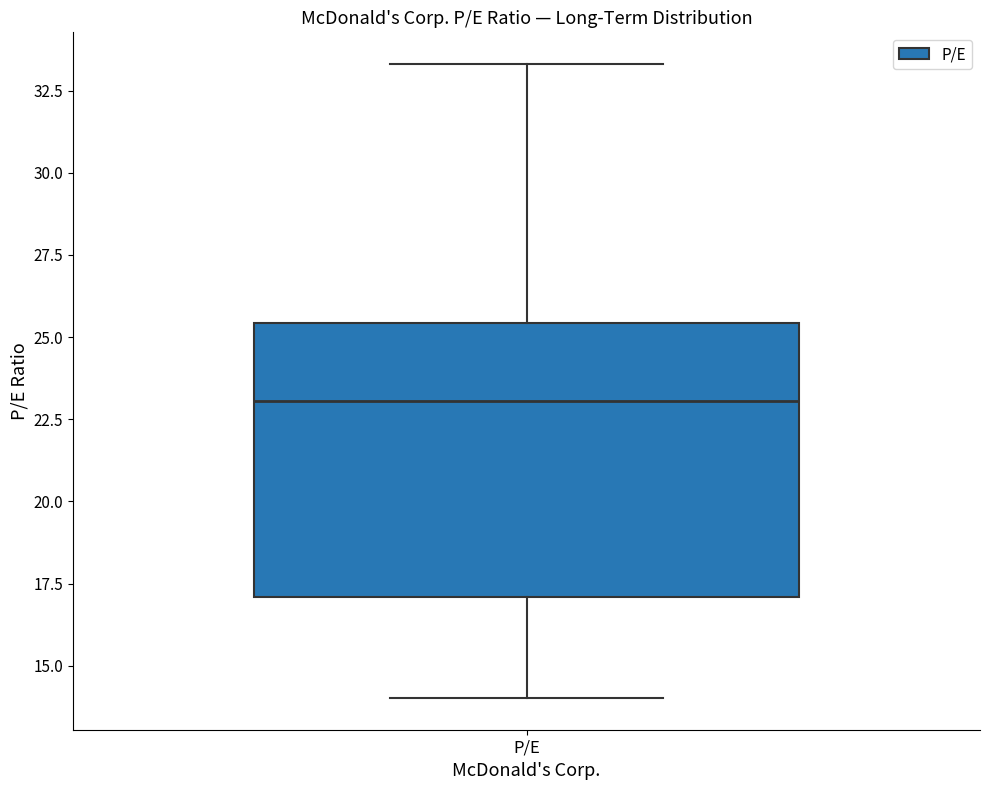

Read this box plot against the y-axis: the position of the median line, the range covered by the box, and the ends of both whiskers. The values are not printed on the chart, so give them approximately, as read against the axis.

median 23.0, box 17.0 to 25.5, whiskers 14.0 to 33.5